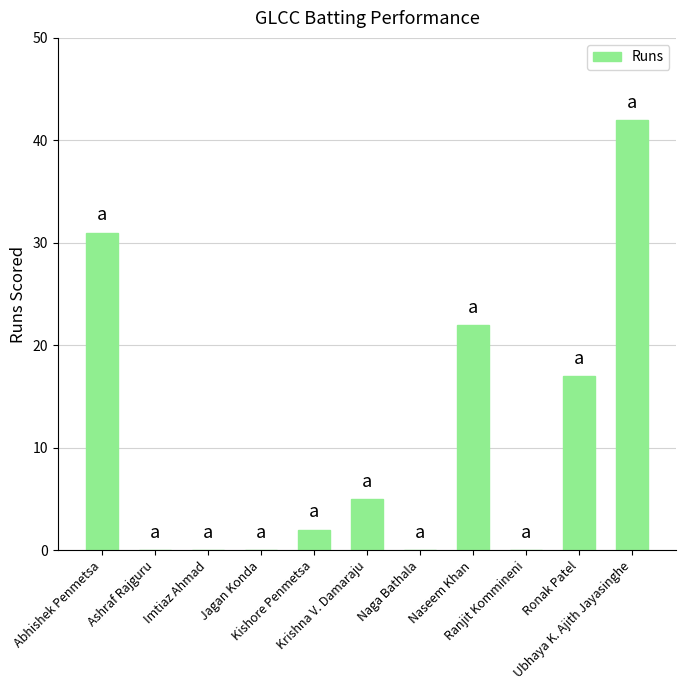

Reading left to right, transcribe all the data shown in this chart.

31	0	0	0	2	5	0	22	0	17	42